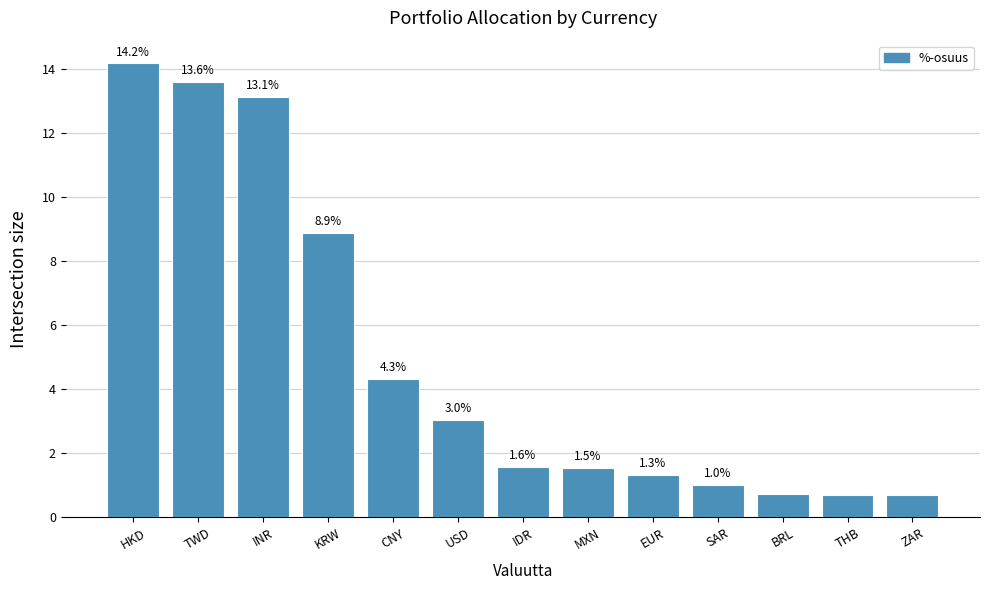

What is the label of the 13th bar from the right?

HKD